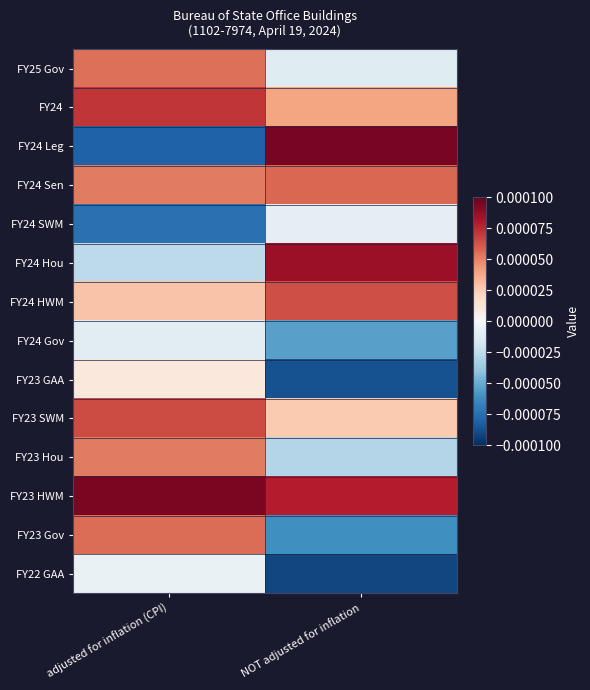

Which series has the largest range (max minus min)?

FY24 Leg